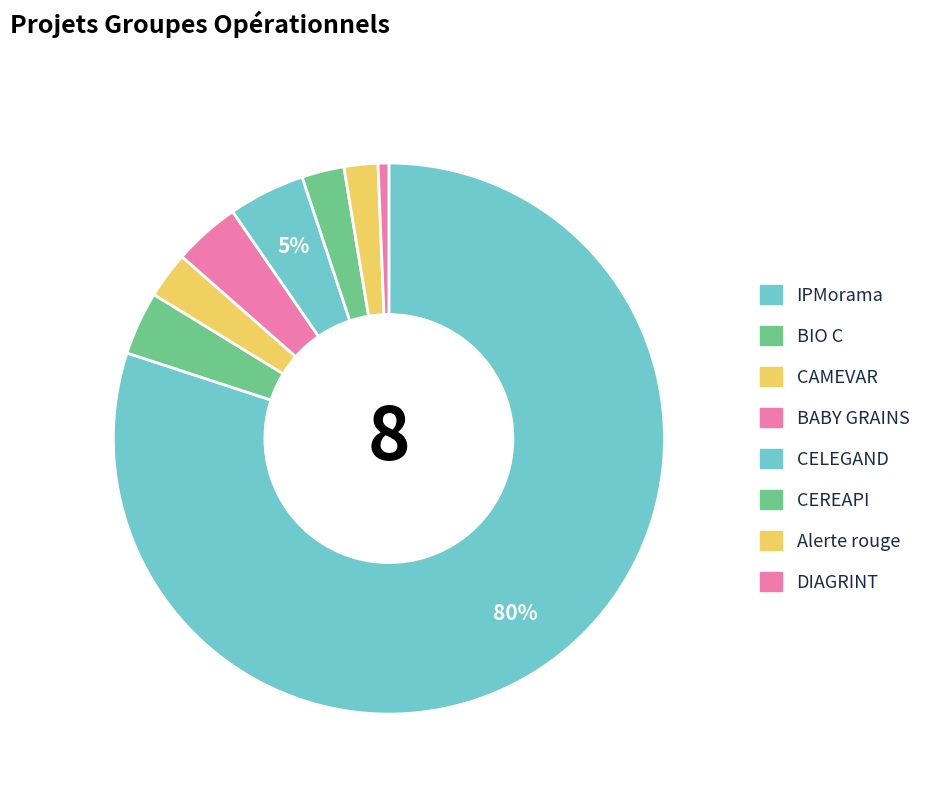

How many segments does this pie chart have?

8